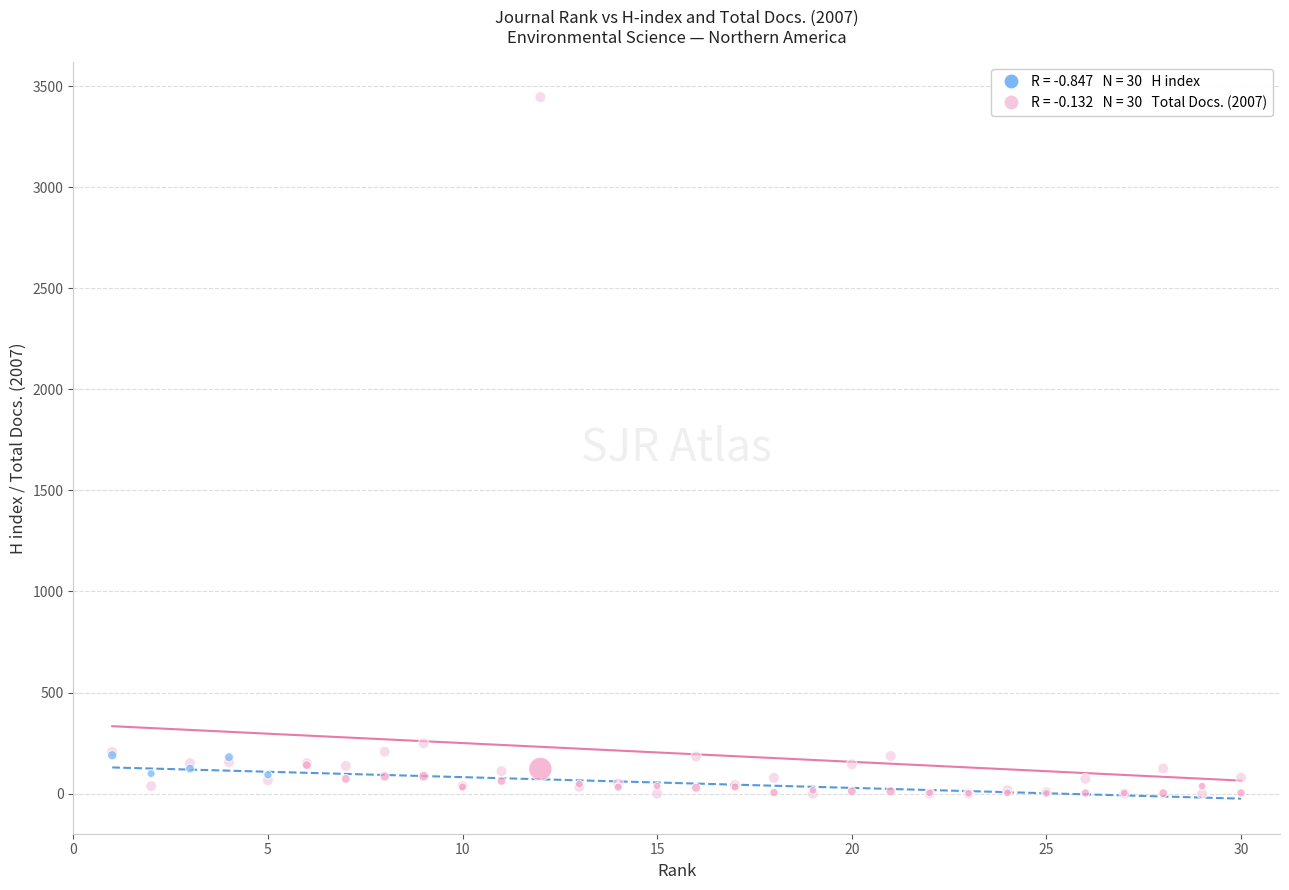

Across all series, what Y value is closest to 1722?

249